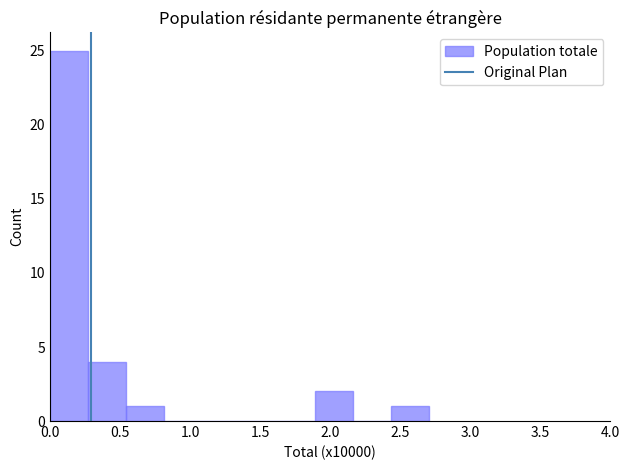

How tall is the bar that spans 0.00 to 0.25 on the x-axis? Neither the bar edges nor the heights are printed on the chart, so give them approximately, as read against the axes.

25